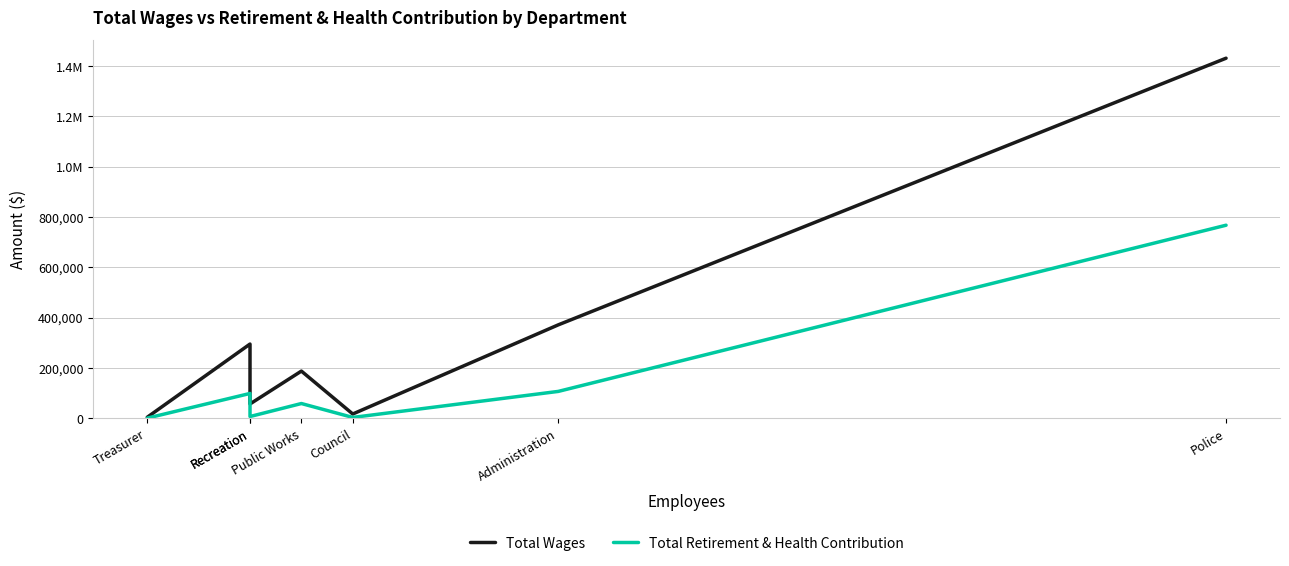

Is the value of Total Wages at Recreation greater than the value of Total Retirement & Health Contribution at Police?

No